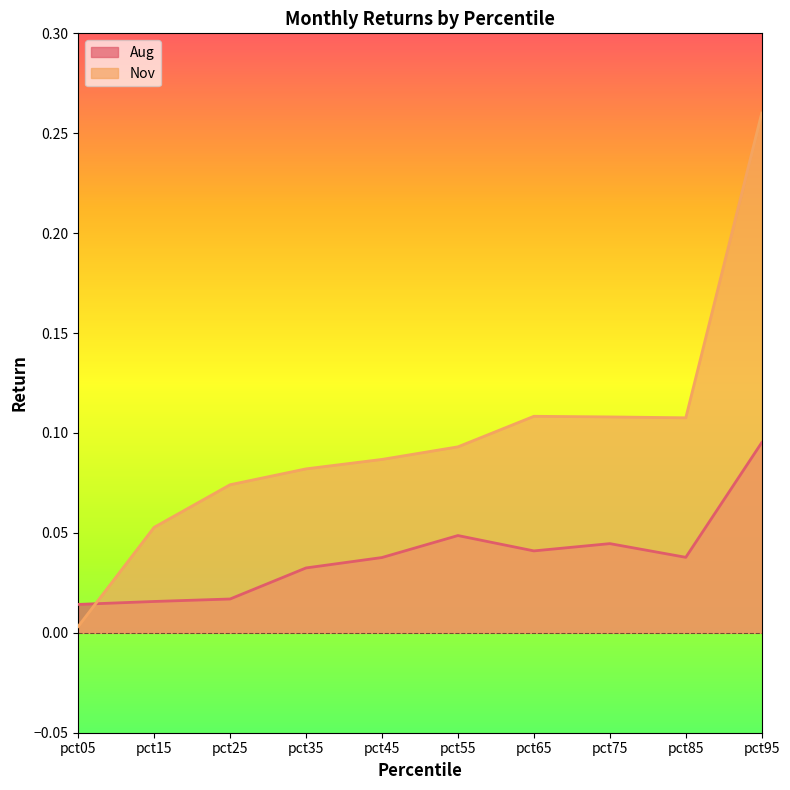

What is the value of the Nov point at the 3rd from the left?

0.1